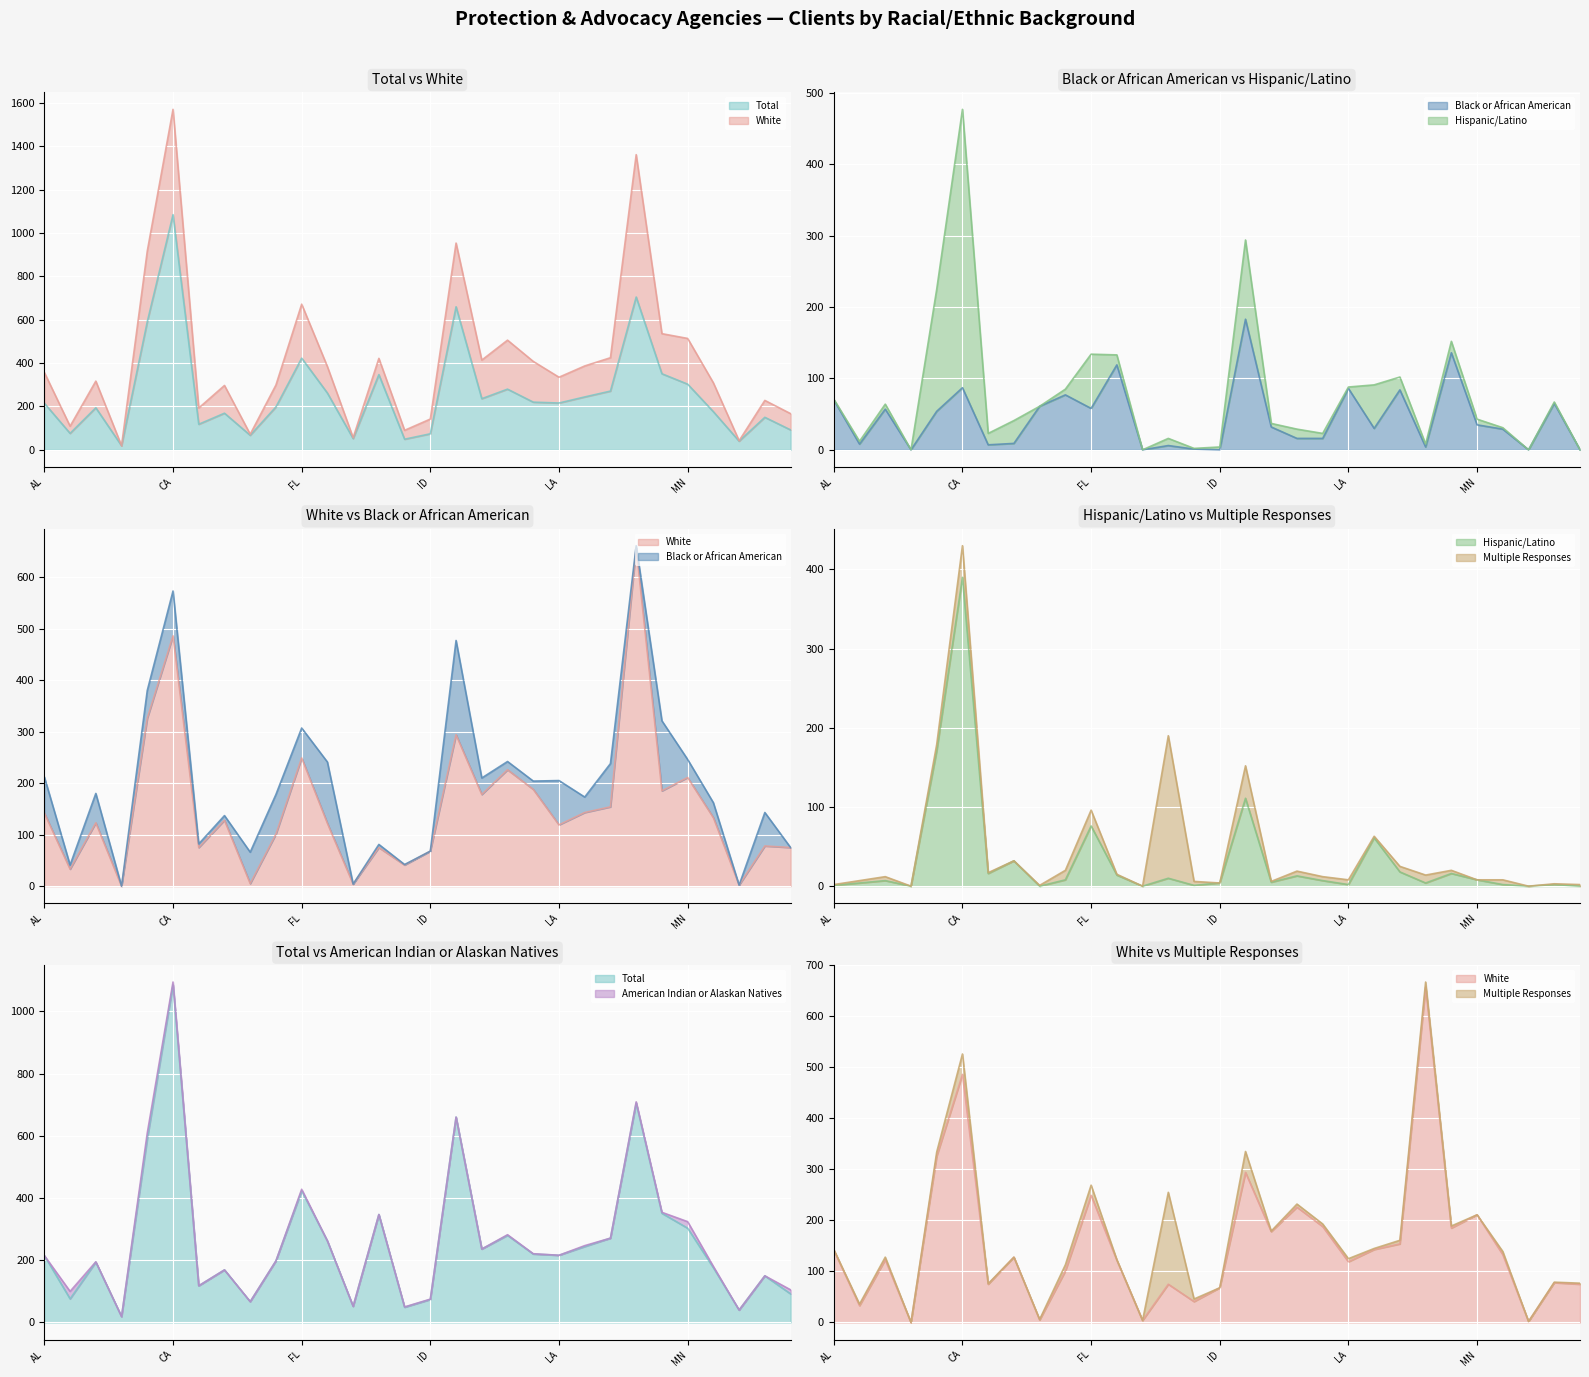

What is the label of the 16th point from the left?

ID